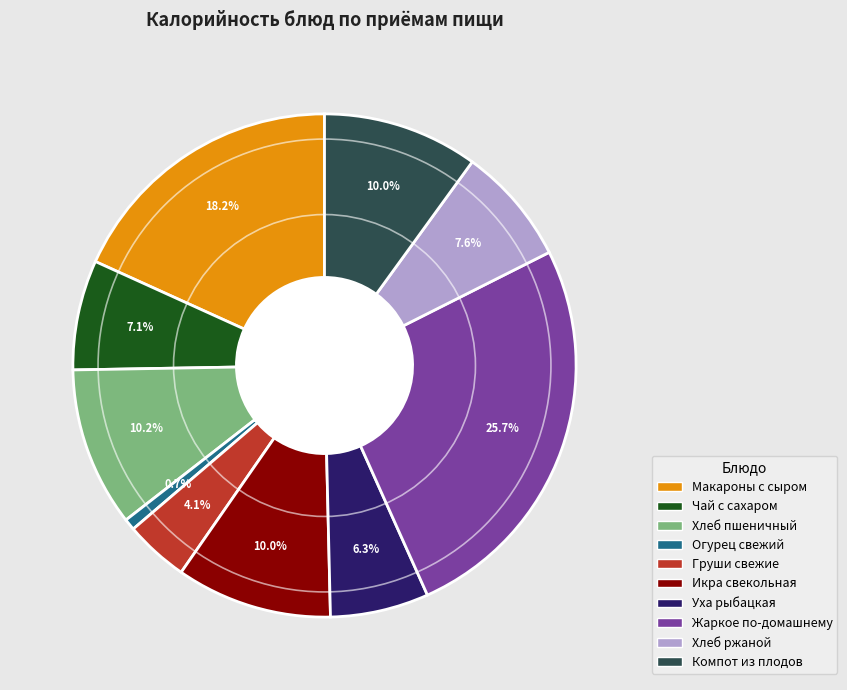

How many slices are in this pie chart?

10